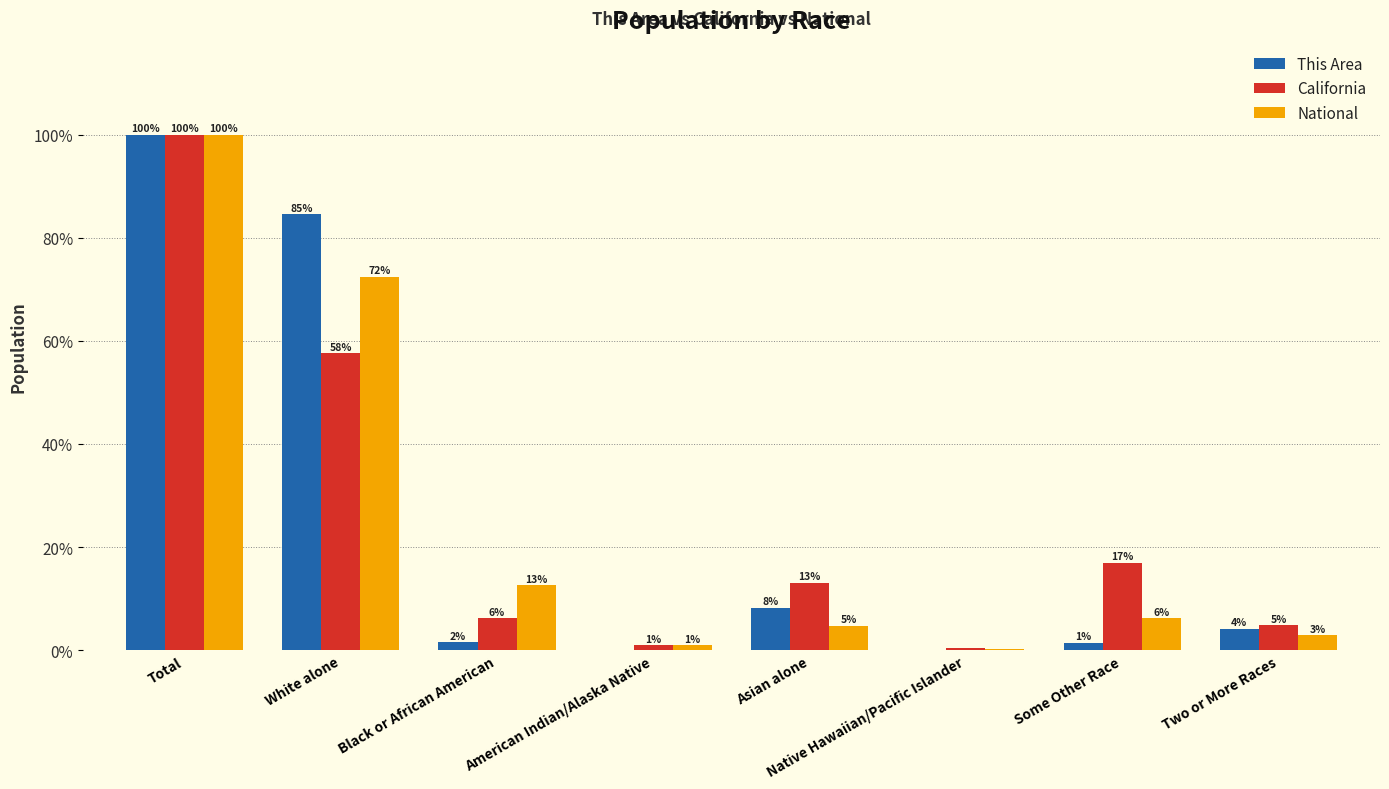

What are all the series names shown in the legend?

This Area, California, National